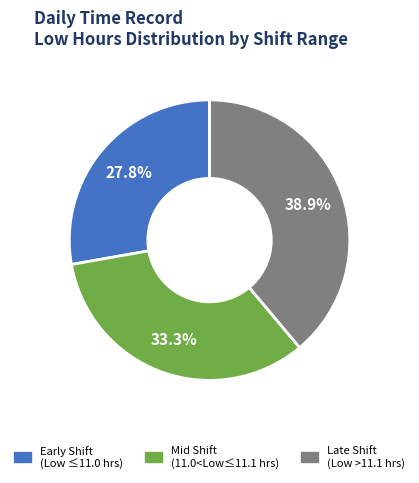

Does any single category account for the majority?

No